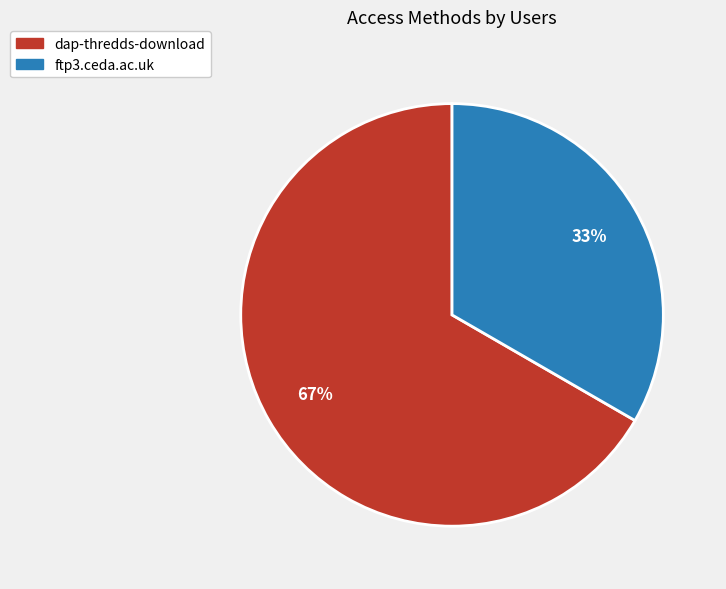

Is ftp3.ceda.ac.uk the majority of the pie?

No